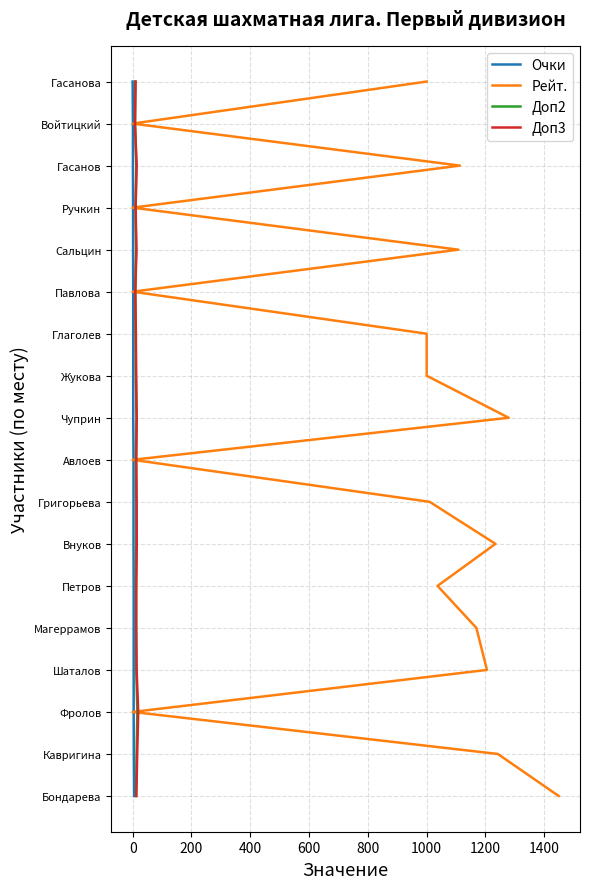

What is the sum of all Очки values?

153